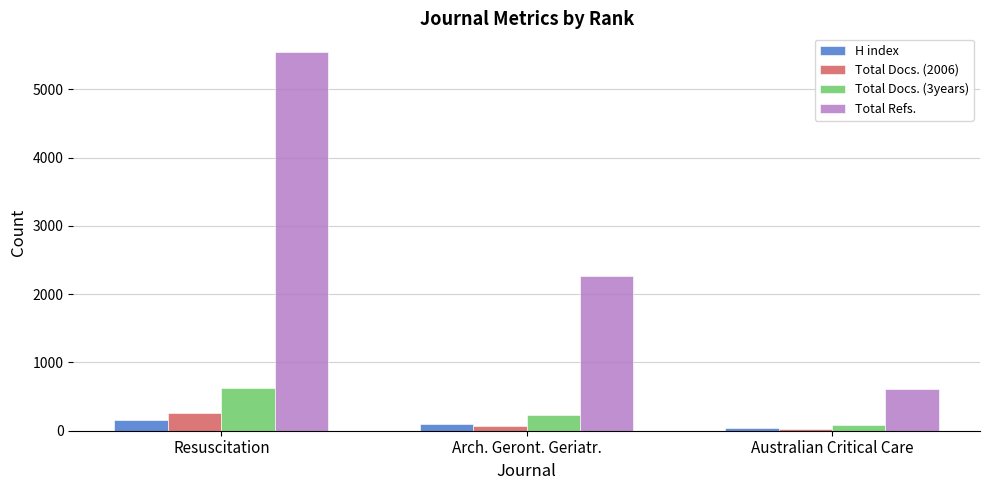

What is the spread (max minus min) of values at Australian Critical Care?

585